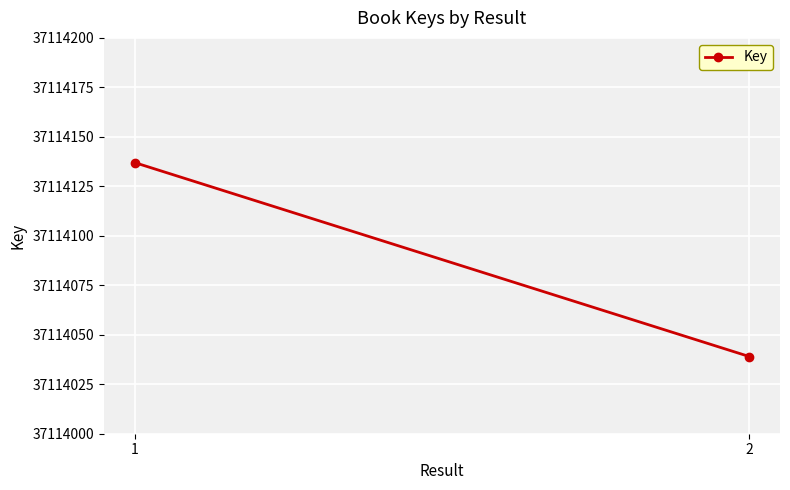

How many series are shown in this chart?

1